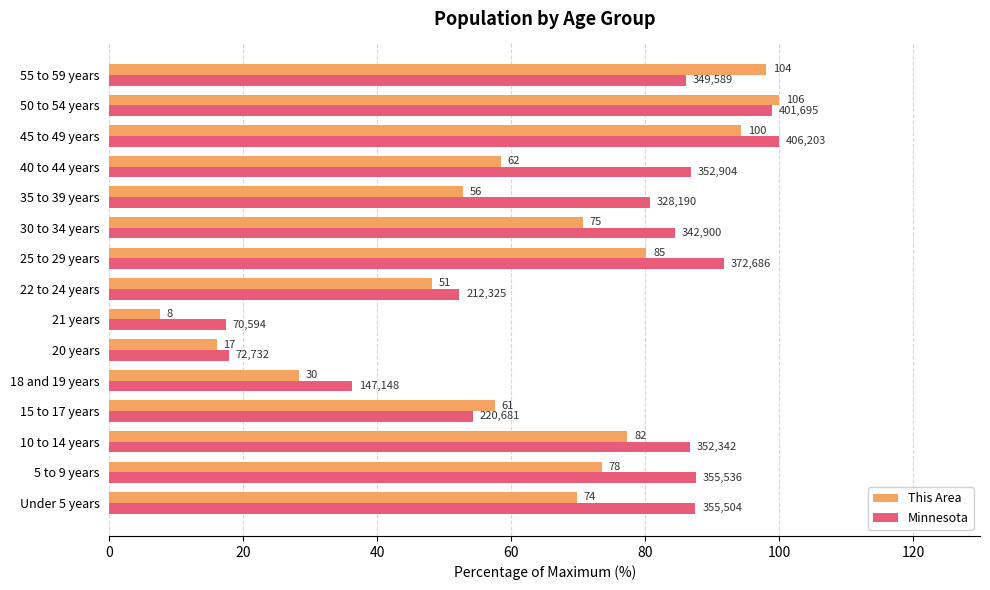

At how many categories does at least one series exceed 56?

11